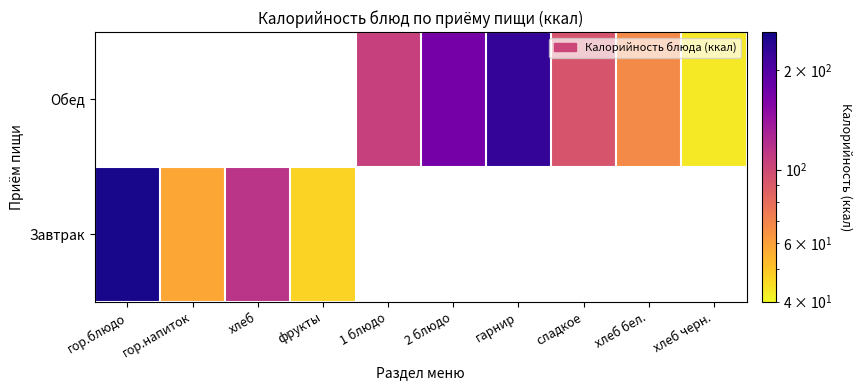

What is the sum of the Обед values at 1 блюдо and гарнир?

334.0